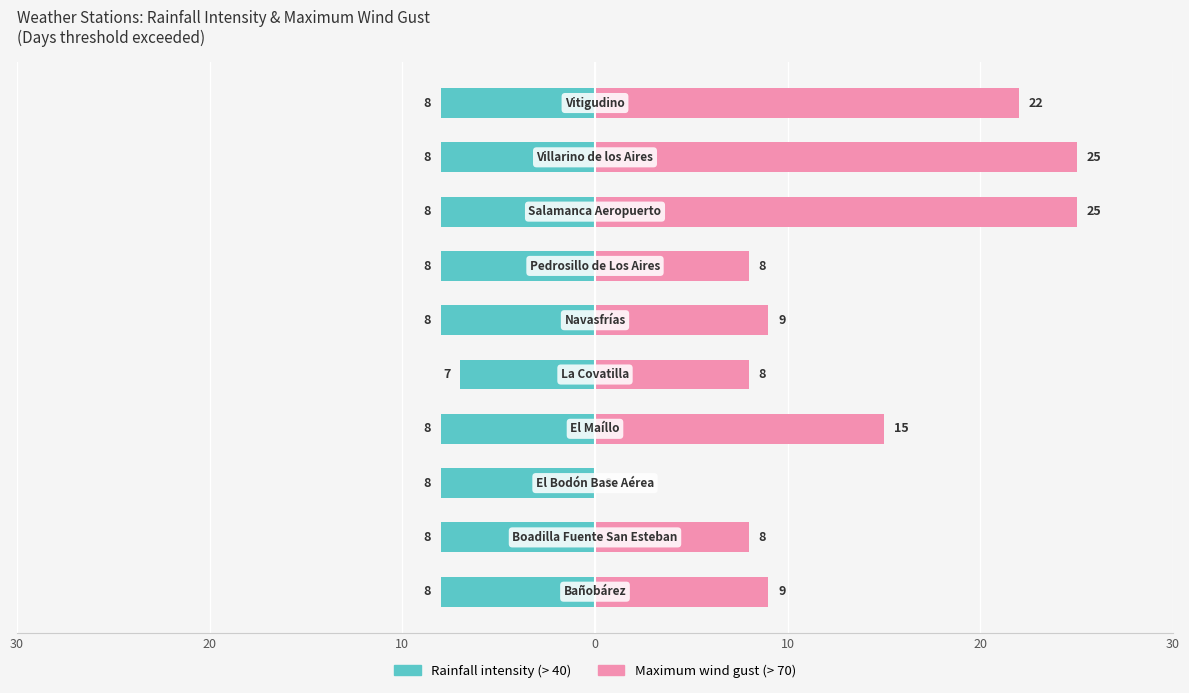

Which series has the largest total across all categories?

Maximum wind gust (> 70)